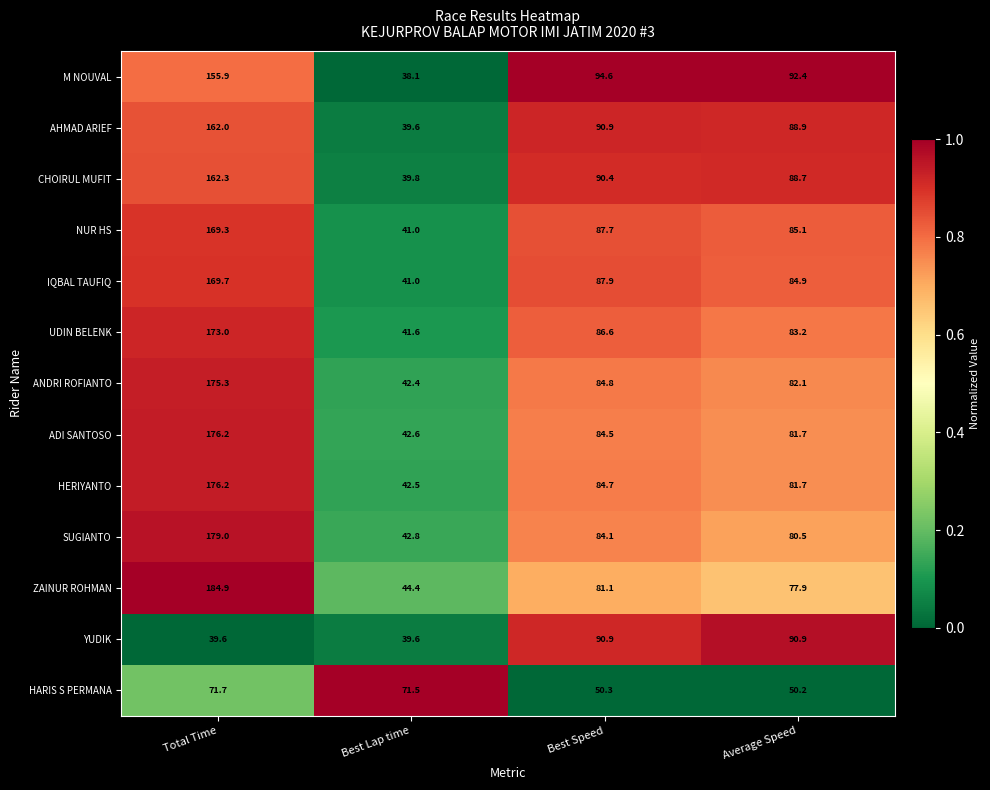

List the labels in order of UDIN BELENK value, largest first.

Total Time, Best Speed, Average Speed, Best Lap time